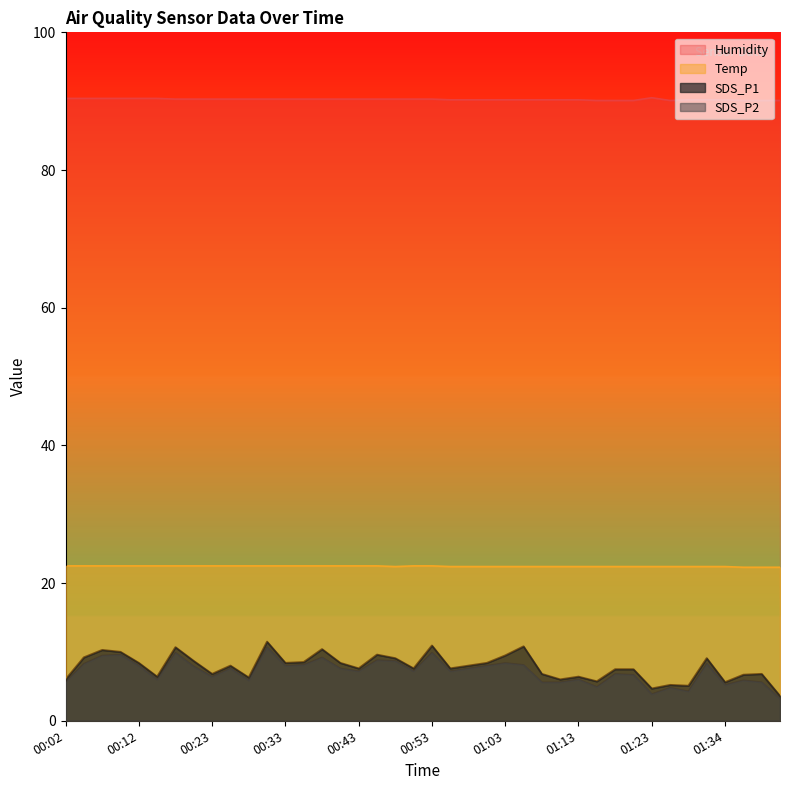

What are all the series names shown in the legend?

Humidity, Temp, SDS_P1, SDS_P2